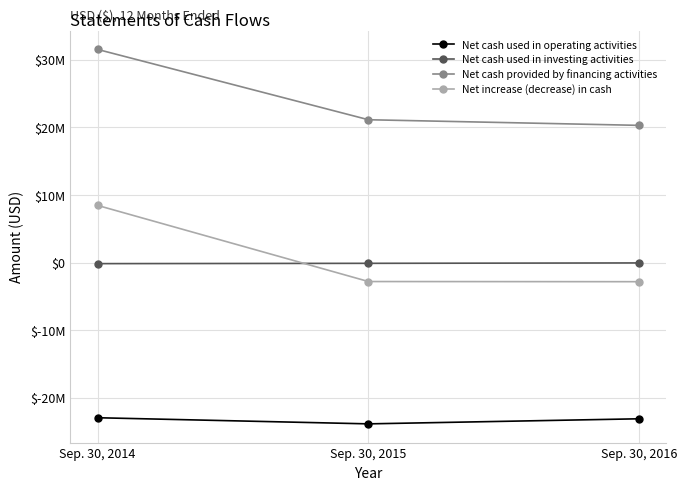

Is it true that Net cash used in operating activities equals -5646490 at Sep. 30, 2015?

False